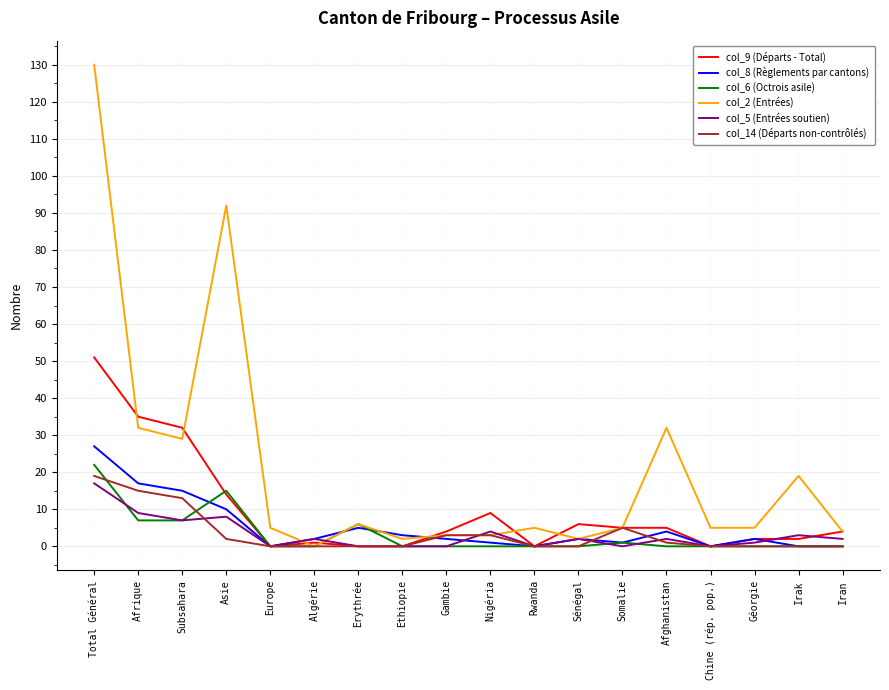

True or false: col_5 (Entrées soutien) has a value of 0 at Erythrée.

True